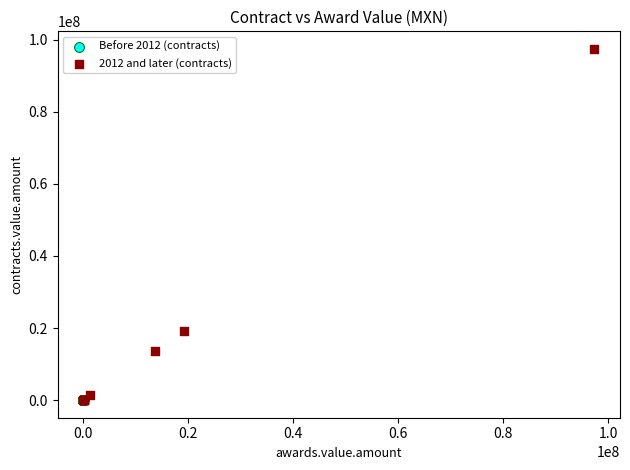

Which series has the widest spread of Y values?

2012 and later (contracts)